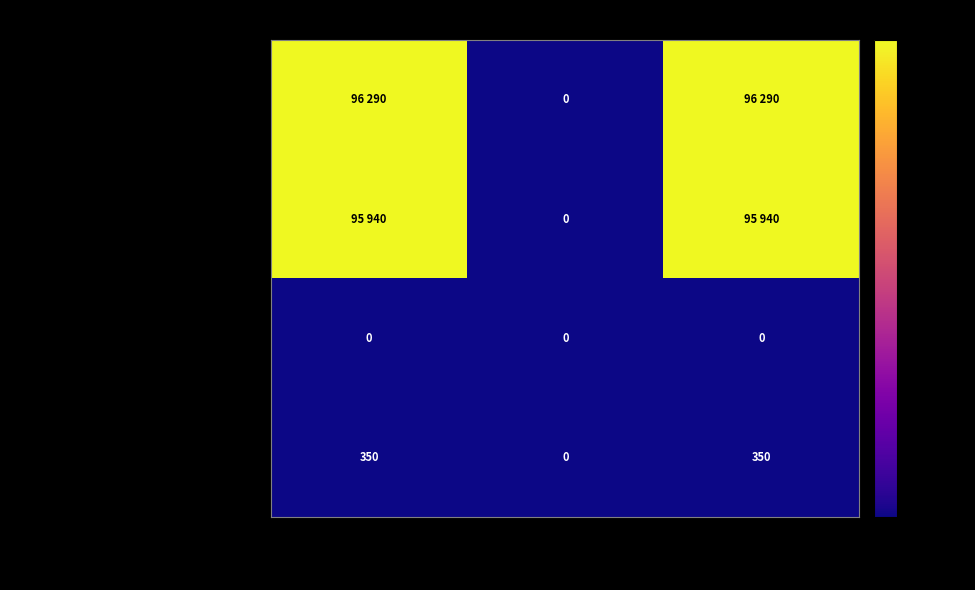

What is the sum of all Мероприятия в сфере образования values?

700